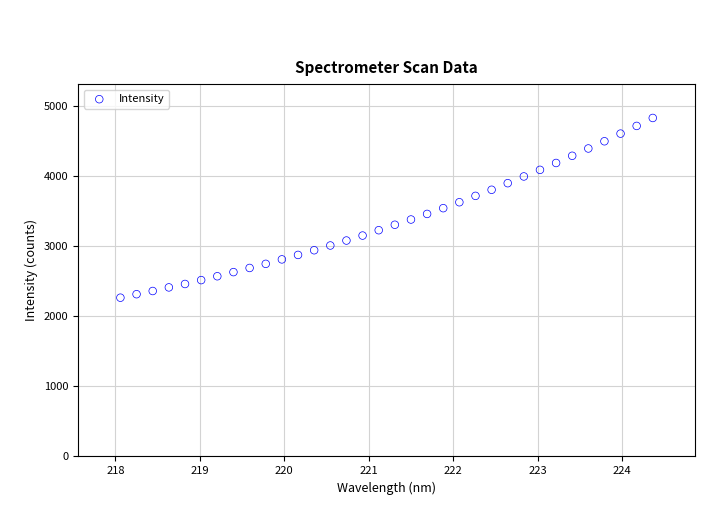

What is the range of X values (max minus min)?

6.3